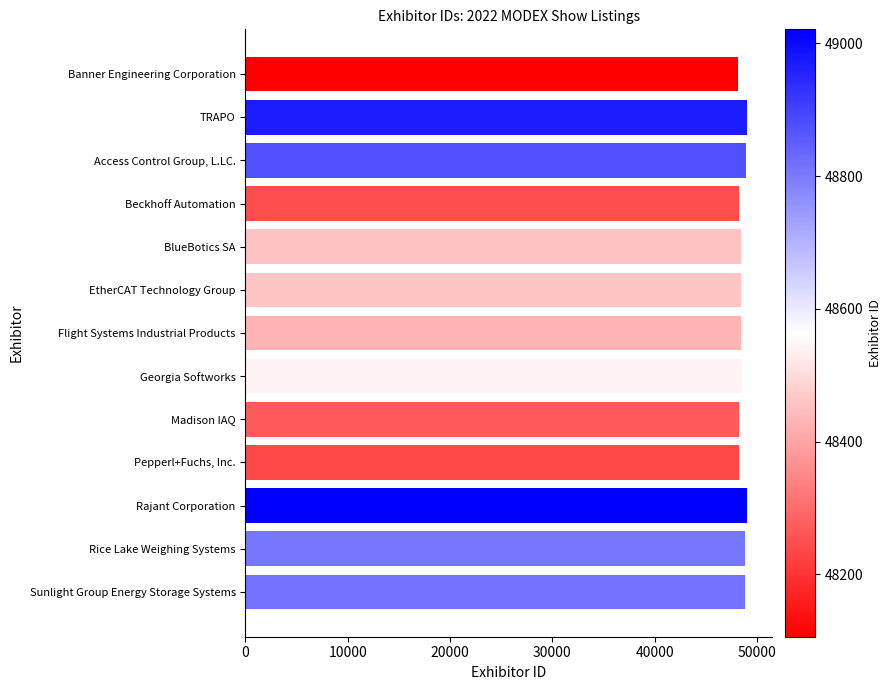

Approximately how many times larger is the value at Rice Lake Weighing Systems compared to BlueBotics SA?

1.0